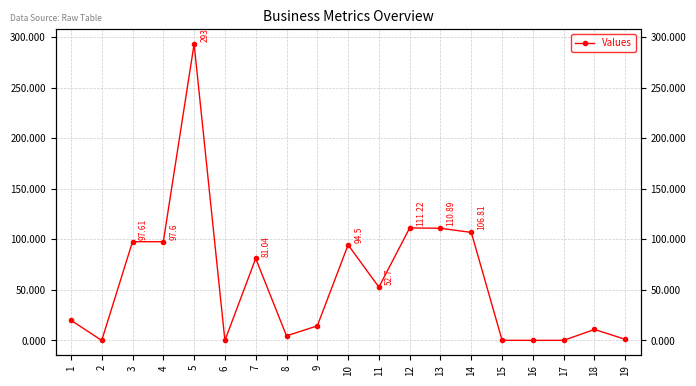

What is the difference between the maximum and minimum values?

293.0